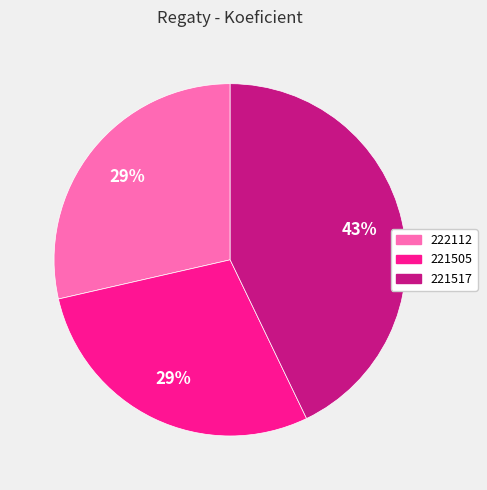

Do 221505 and 221517 together represent more than half of the pie?

Yes